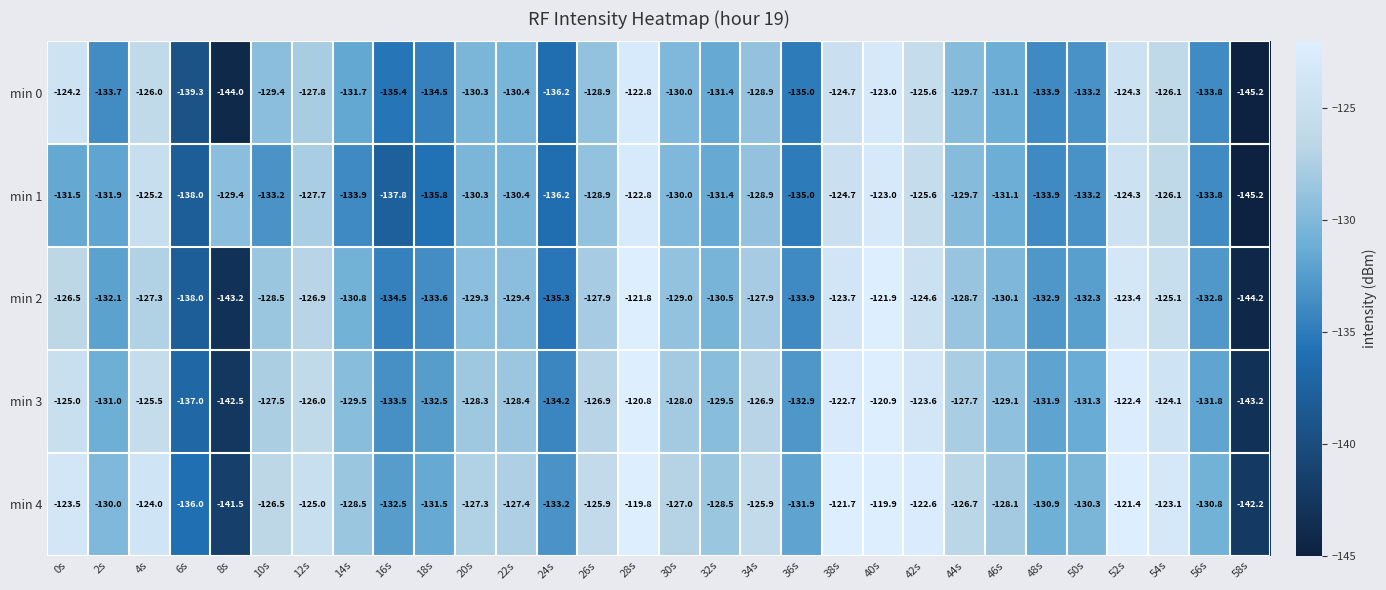

At which label is min 0 closest to -134?

48s